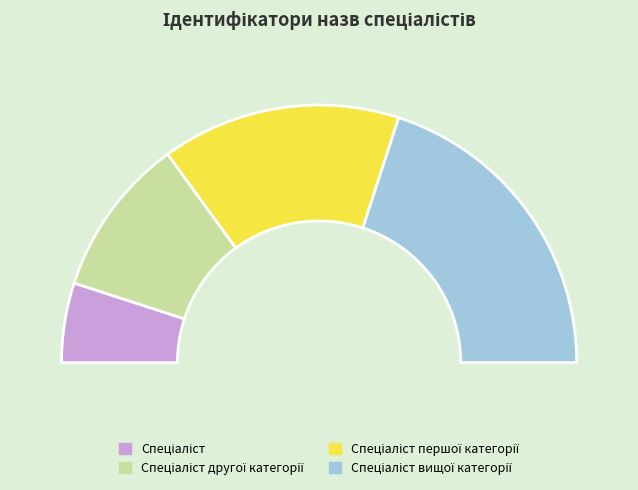

To the nearest percent, what is the combined percentage of Спеціаліст and Спеціаліст другої категорії?

30%